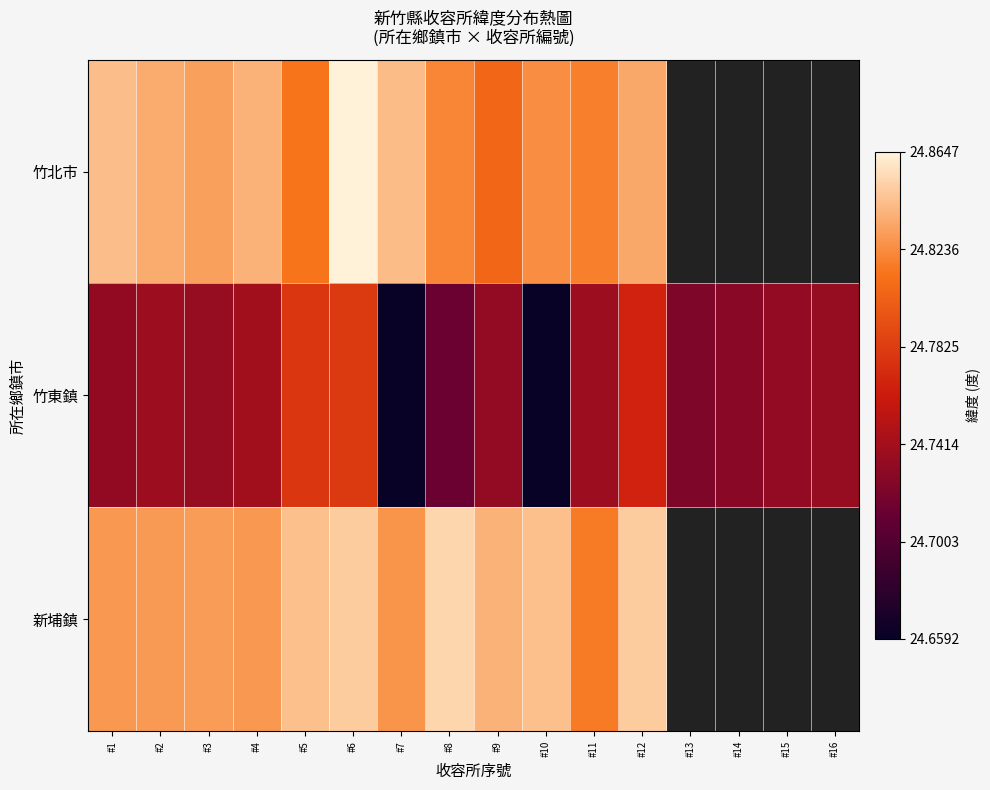

How many distinct data groups are displayed?

3